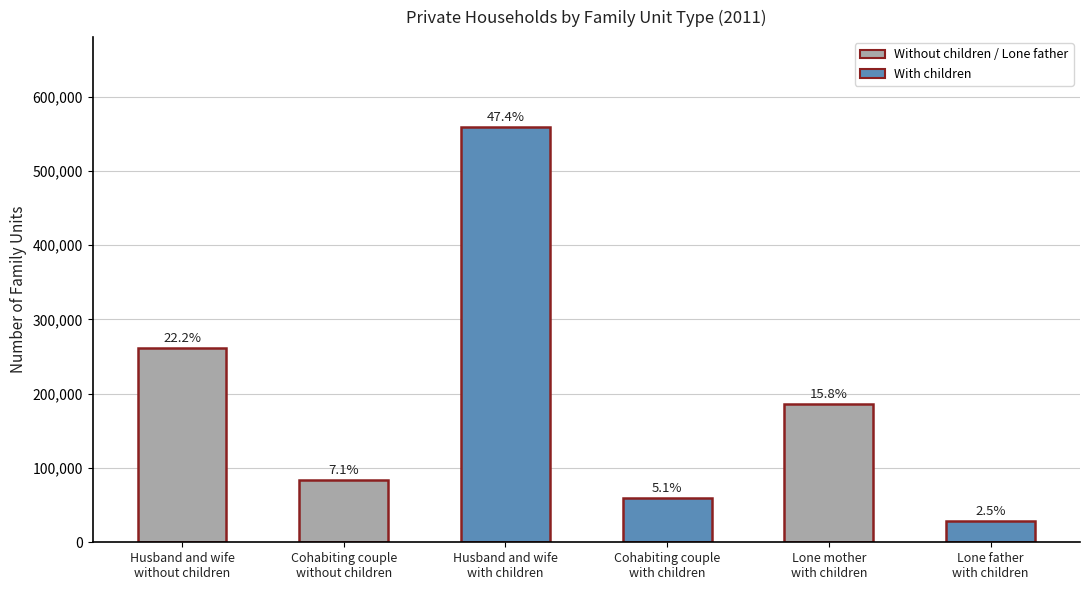

Does the chart contain any negative values?

No